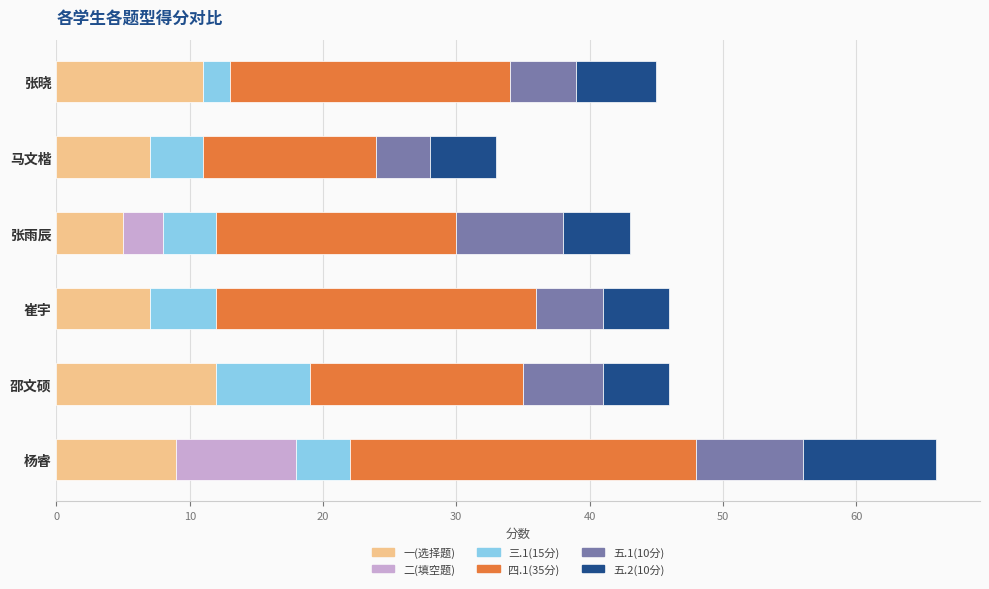

What is the highest value of the 一(选择题) series?

12